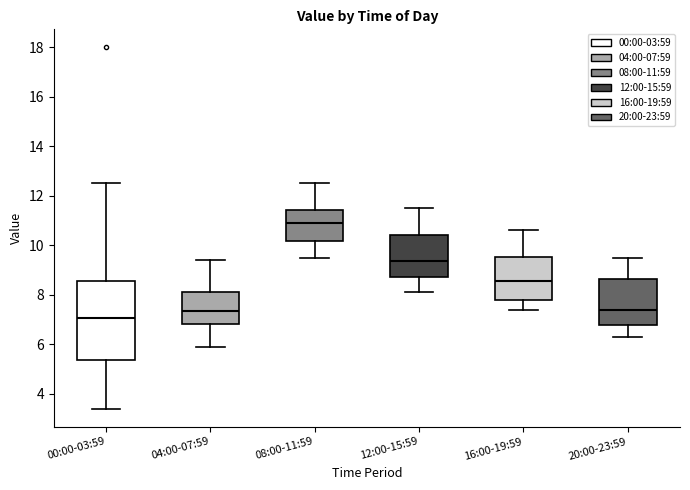

Which box has the lowest median line?

00:00-03:59